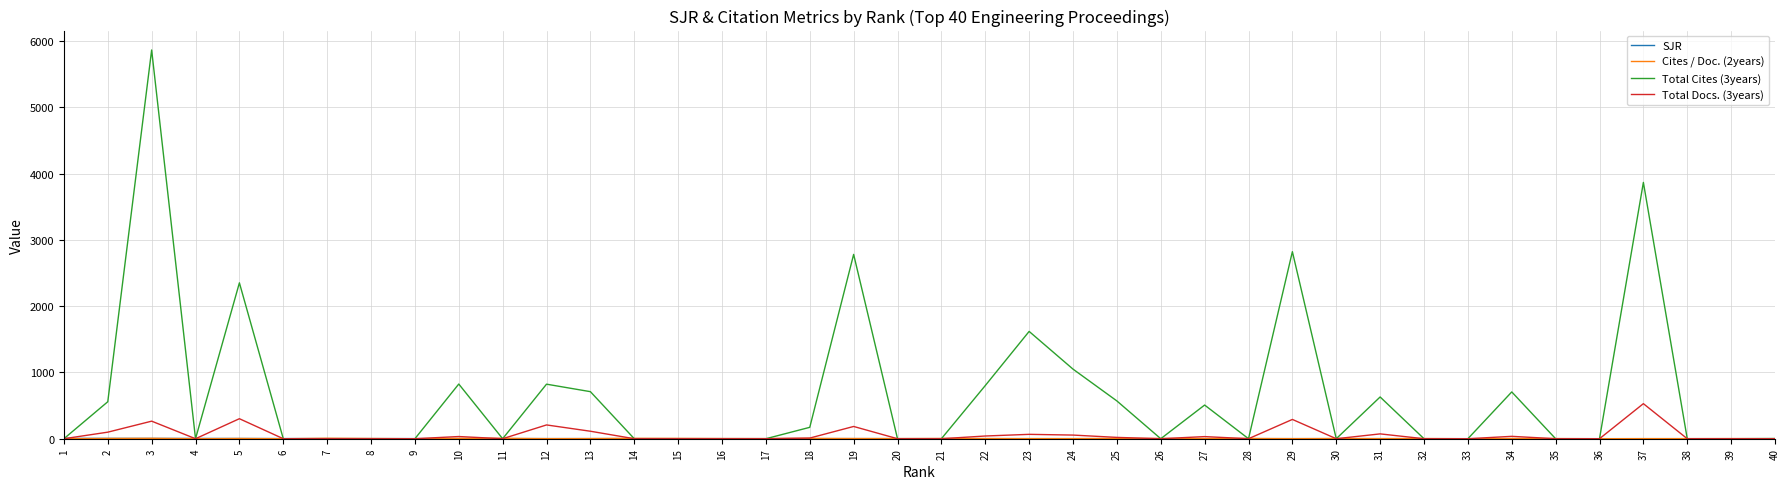

Which series has the largest total across all categories?

Total Cites (3years)